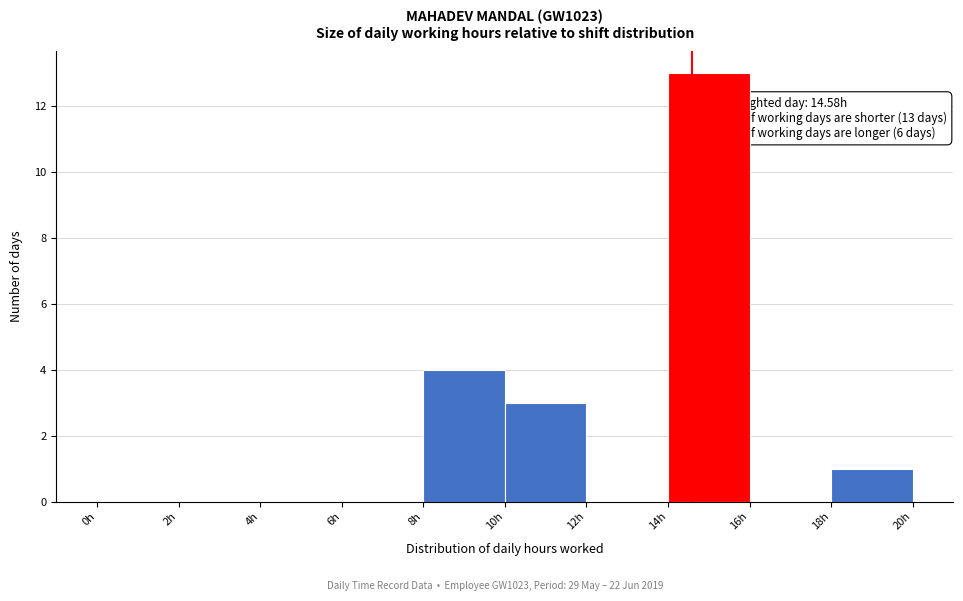

Which range on the x-axis has the tallest bar?

14 to 16